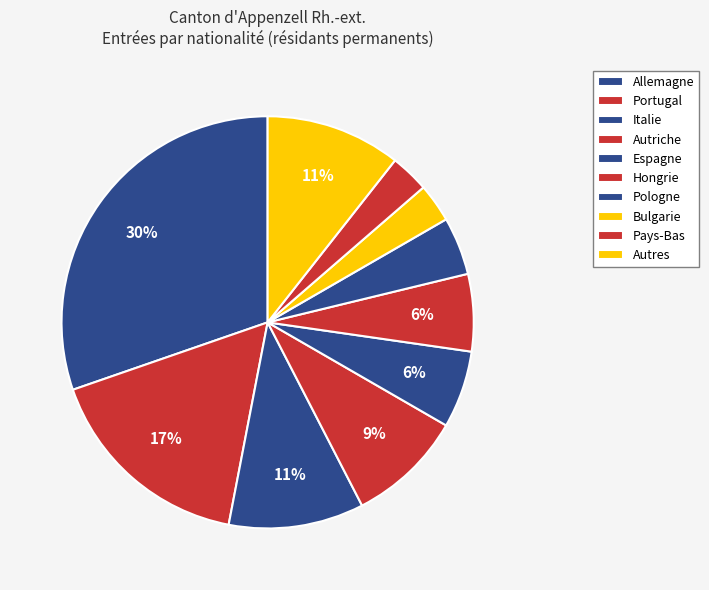

Is it true that Pays-Bas is 1% of the pie?

False